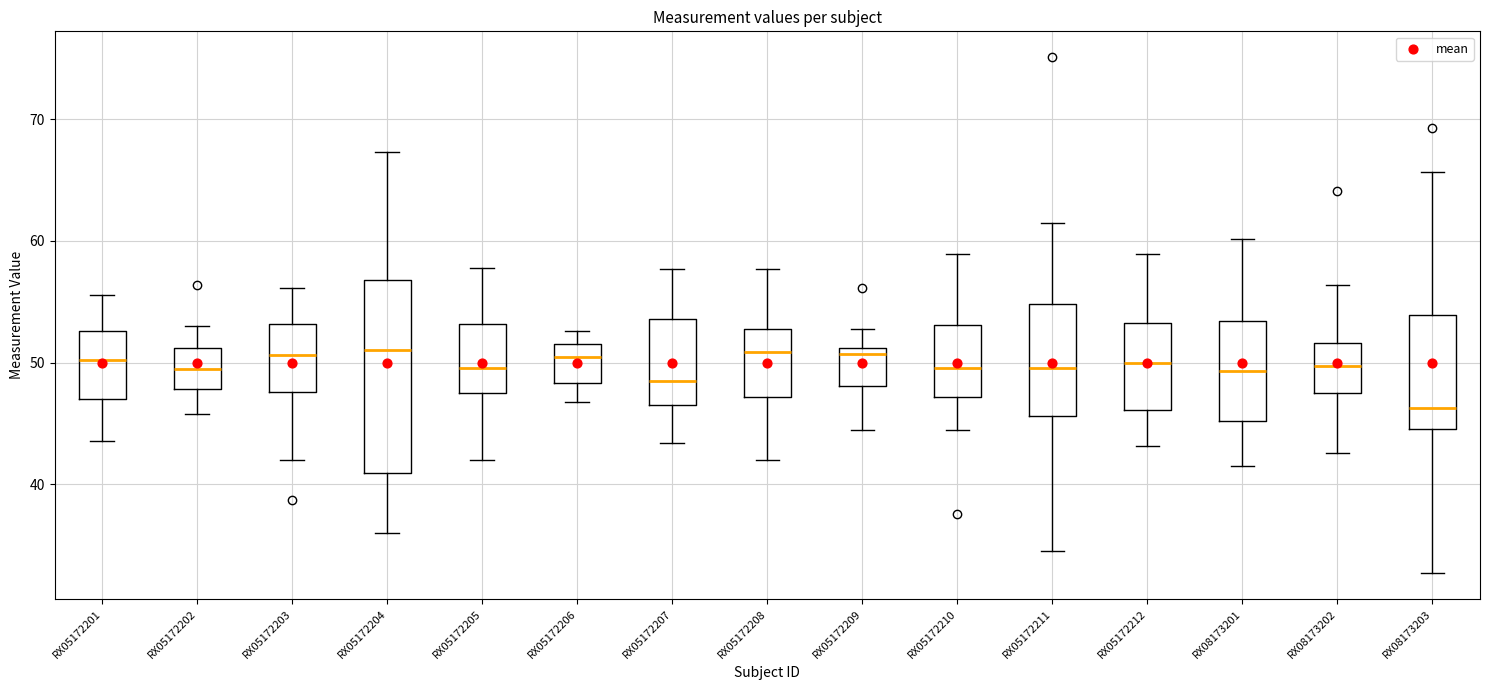

Which box has the lowest median line?

RX08173203